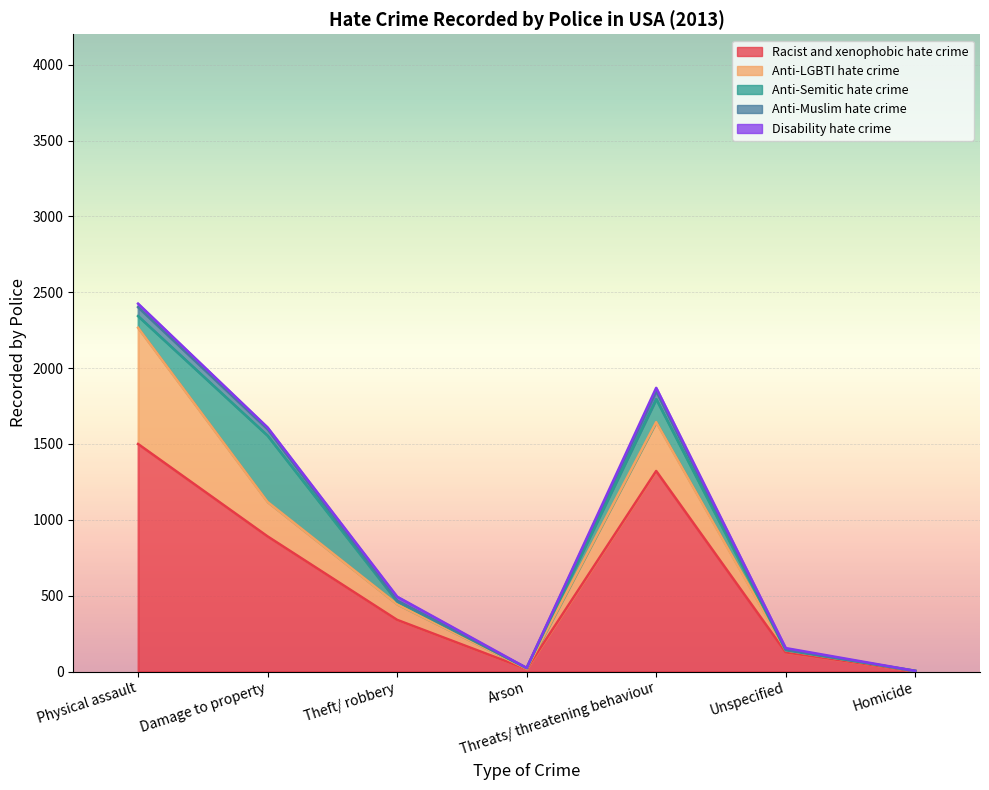

Between which two adjacent categories do Anti-LGBTI hate crime and Anti-Semitic hate crime first intersect?

Physical assault and Damage to property